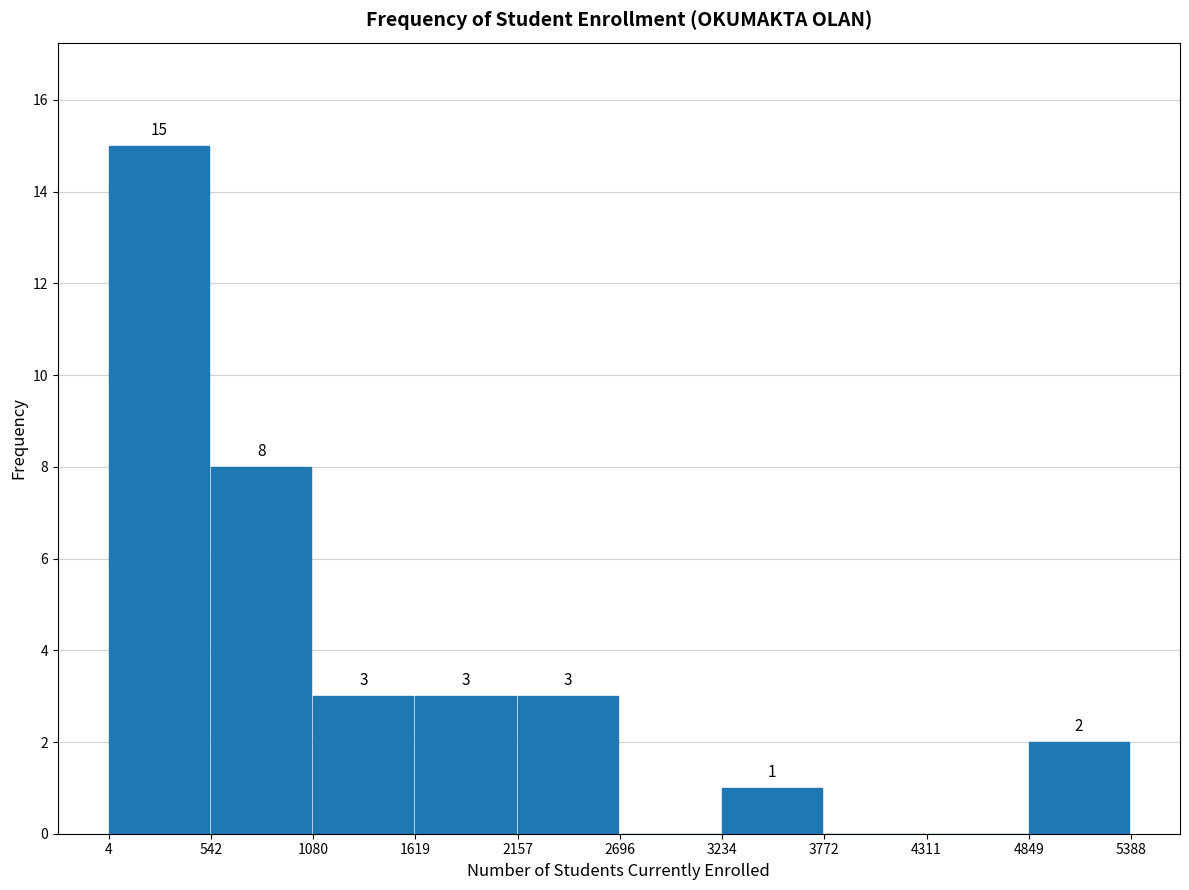

Which range on the x-axis has the tallest bar?

4 to 542